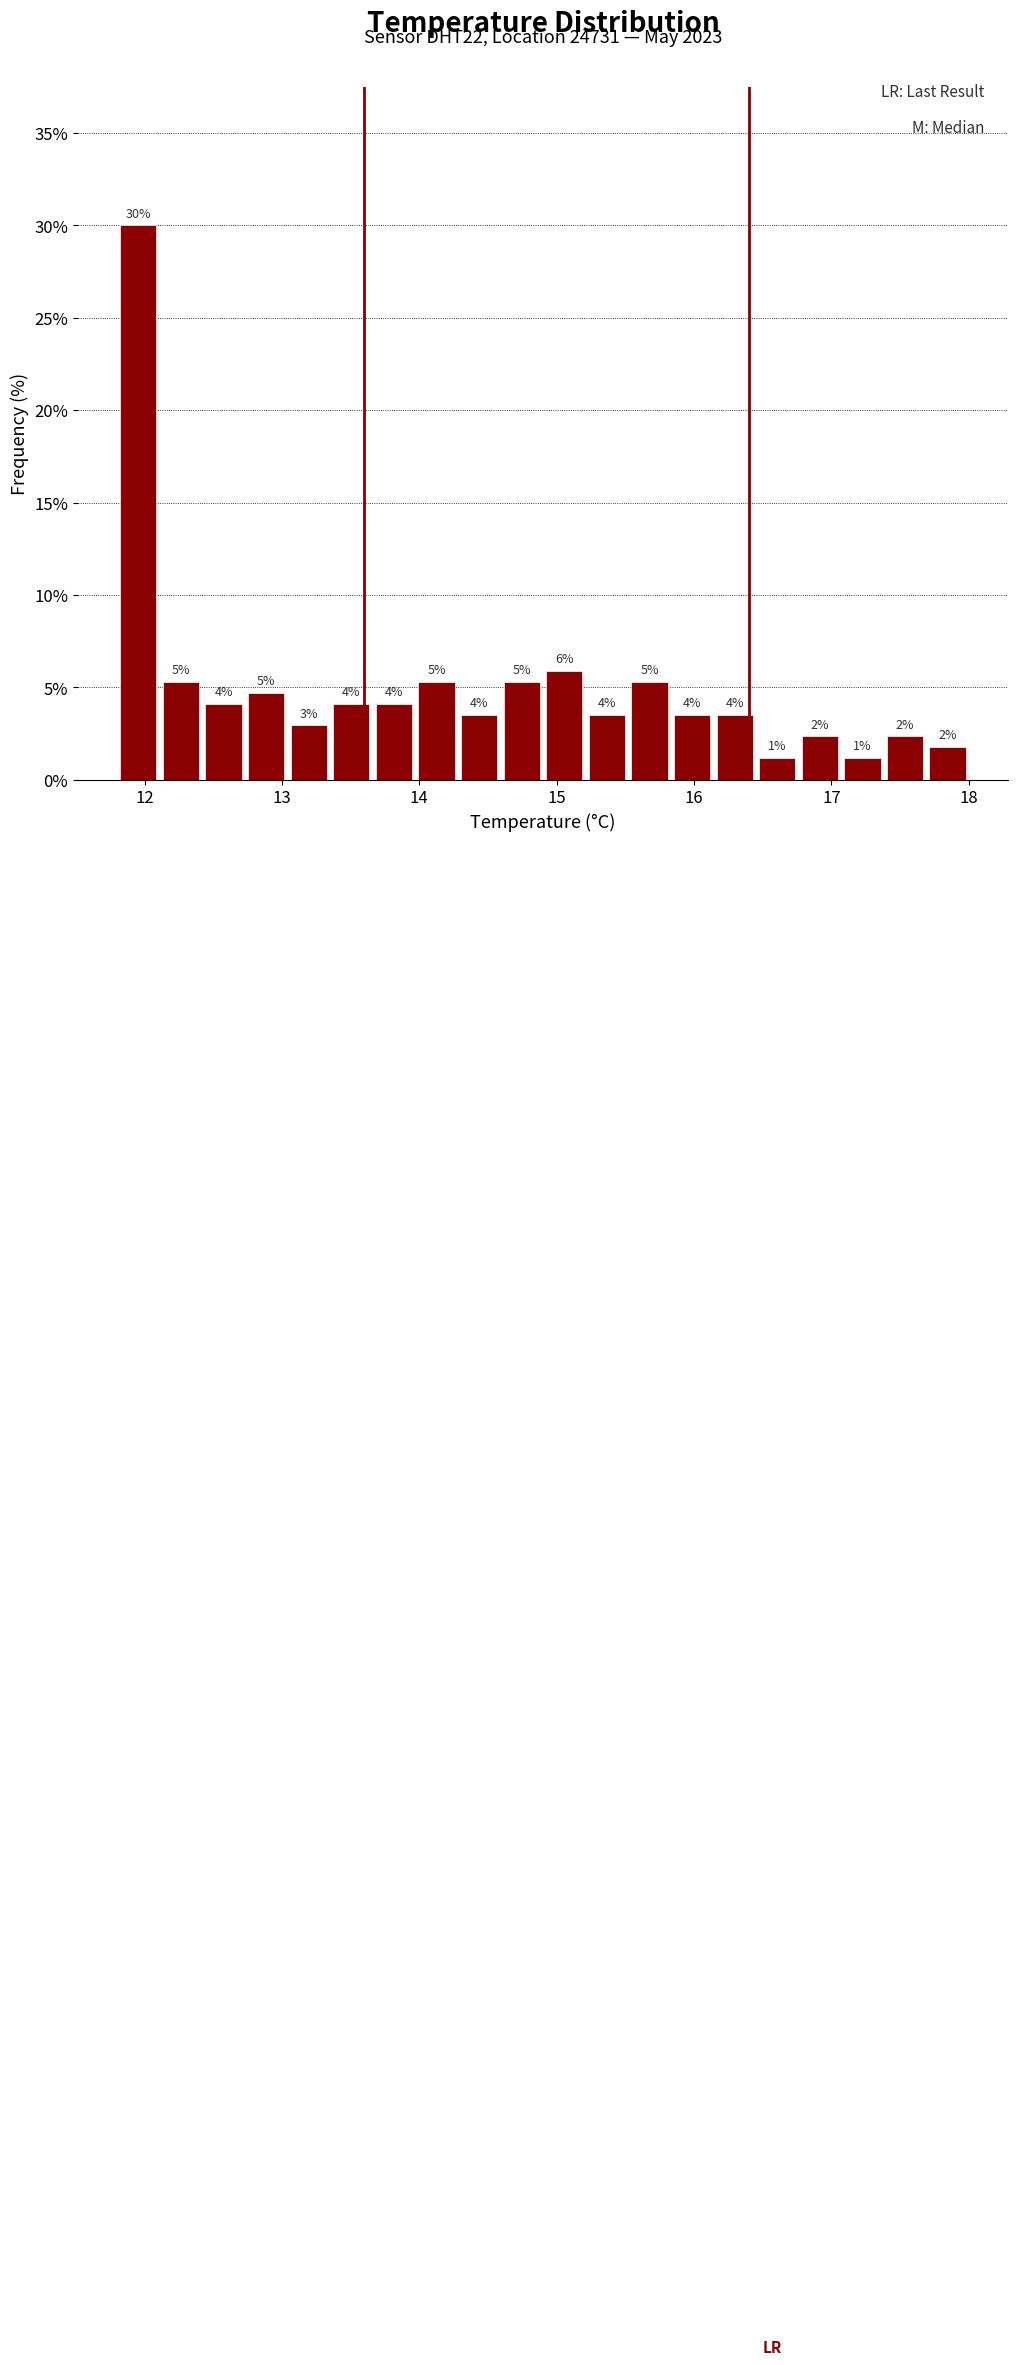

Read against the x-axis, roughly where is the centre of the tallest bar?

12.0